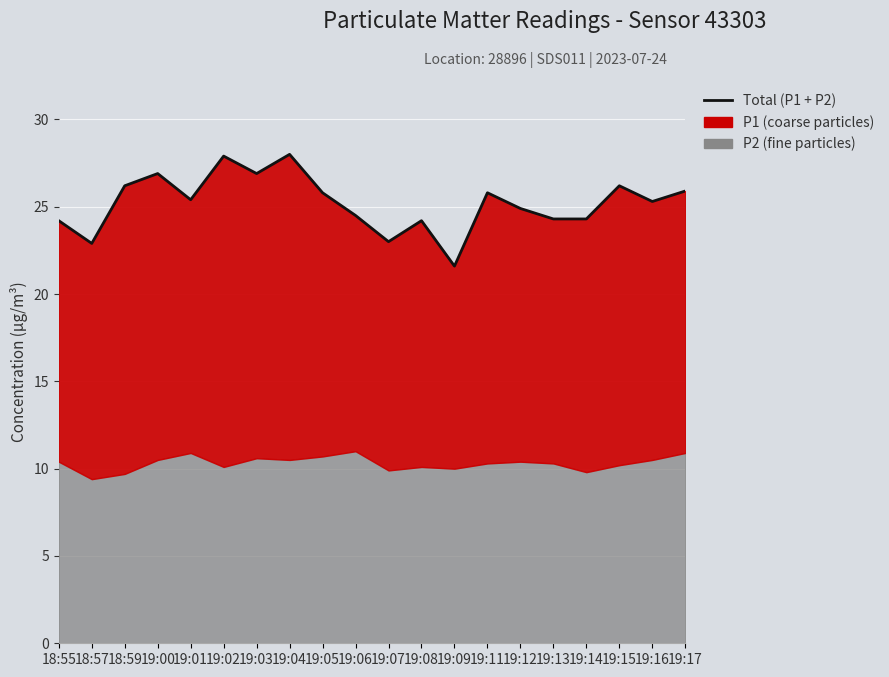

How many values exceed 25?

11